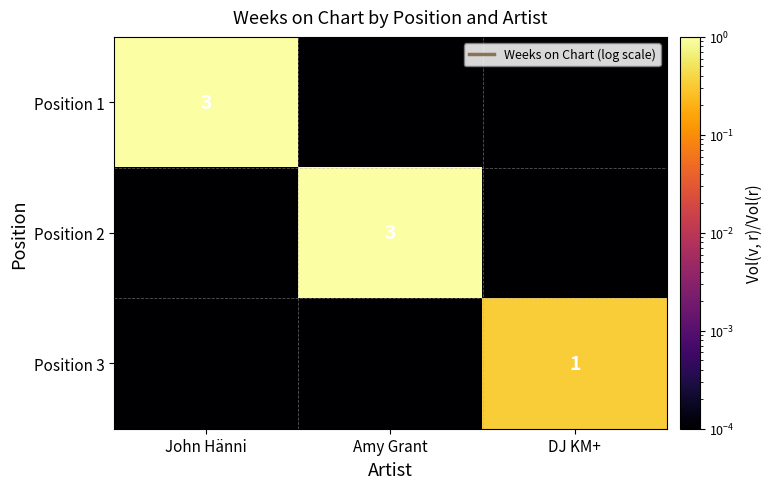

List the series in order of their peak value, lowest first.

Position 3, Position 1, Position 2